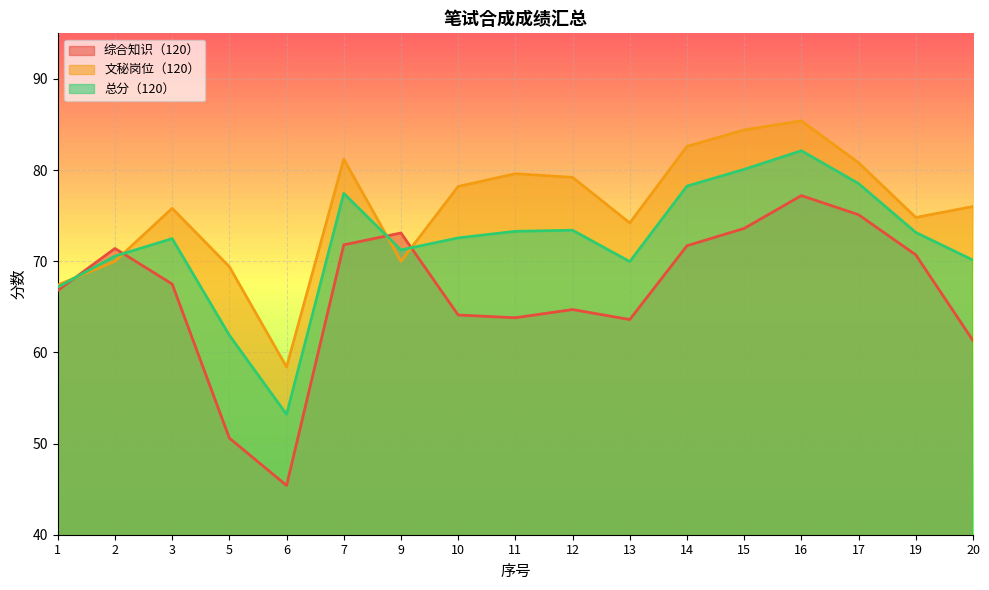

Is it true that 总分（120） equals 19.6 at 3?

False